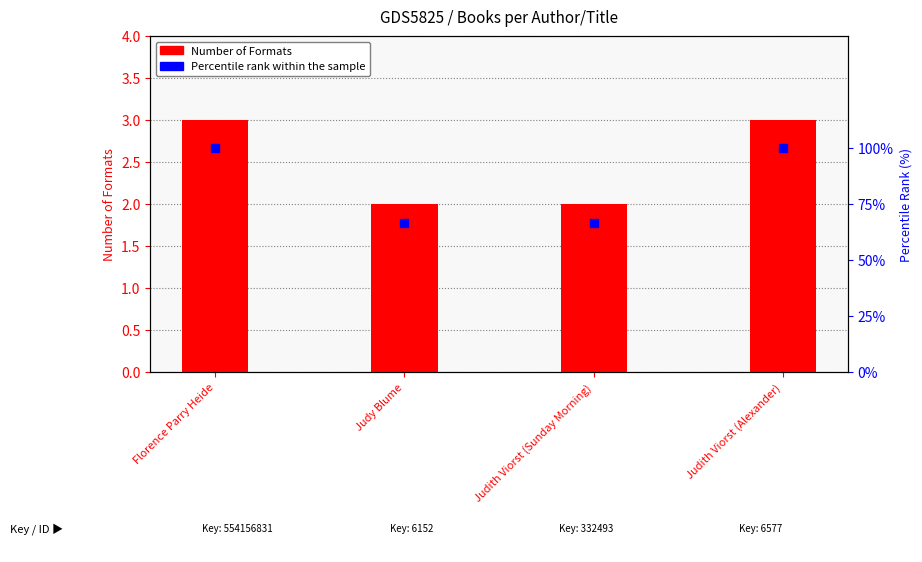

Which series has the widest spread of Y values?

Percentile rank within the sample